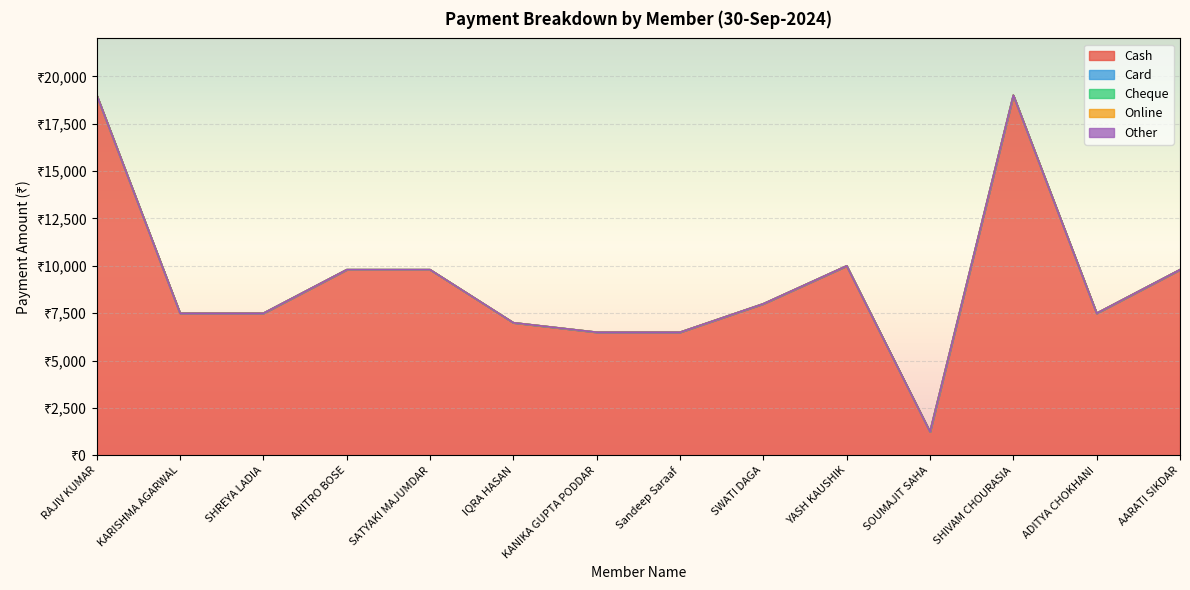

Which series has the largest total across all categories?

Cash